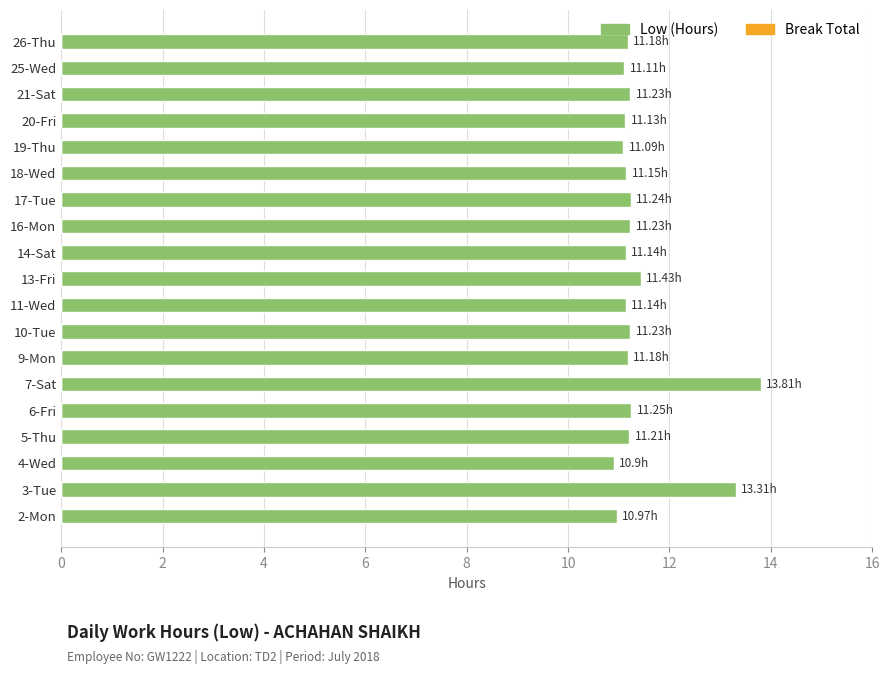

What is the change in value from 3-Tue to 21-Sat?

-2.1